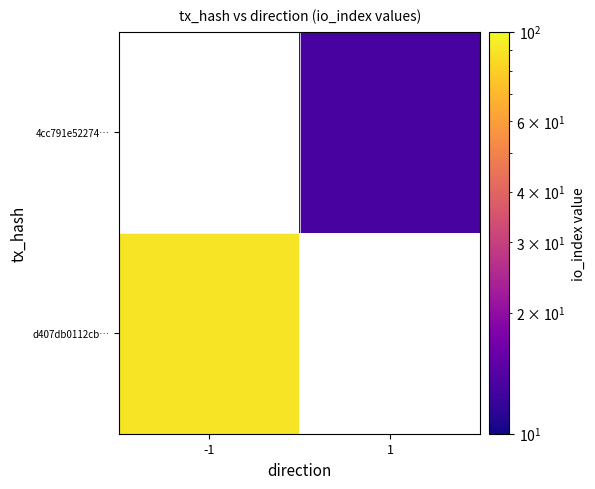

Rank the series at -1 from lowest to highest value.

d407db0112cb…, 4cc791e52274…